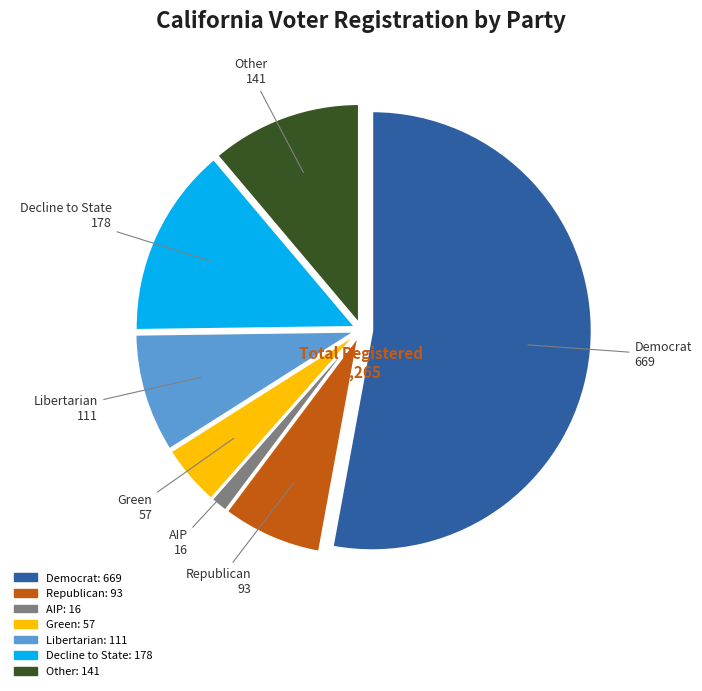

Does any single category account for the majority?

Yes